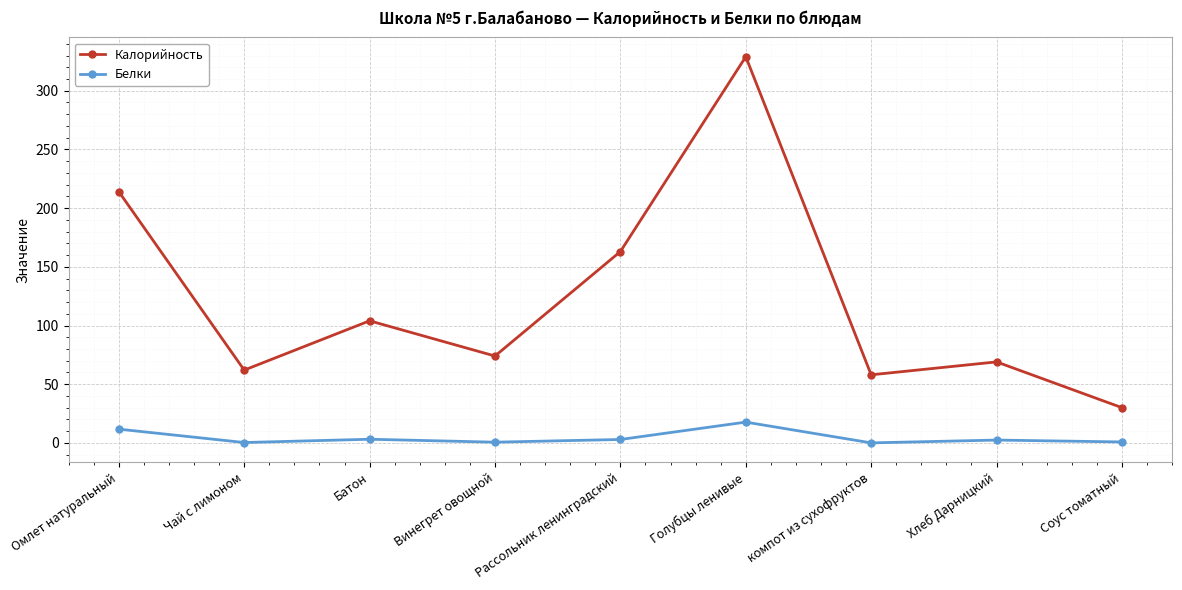

Where is Калорийность nearest to the value 179?

Рассольник ленинградский